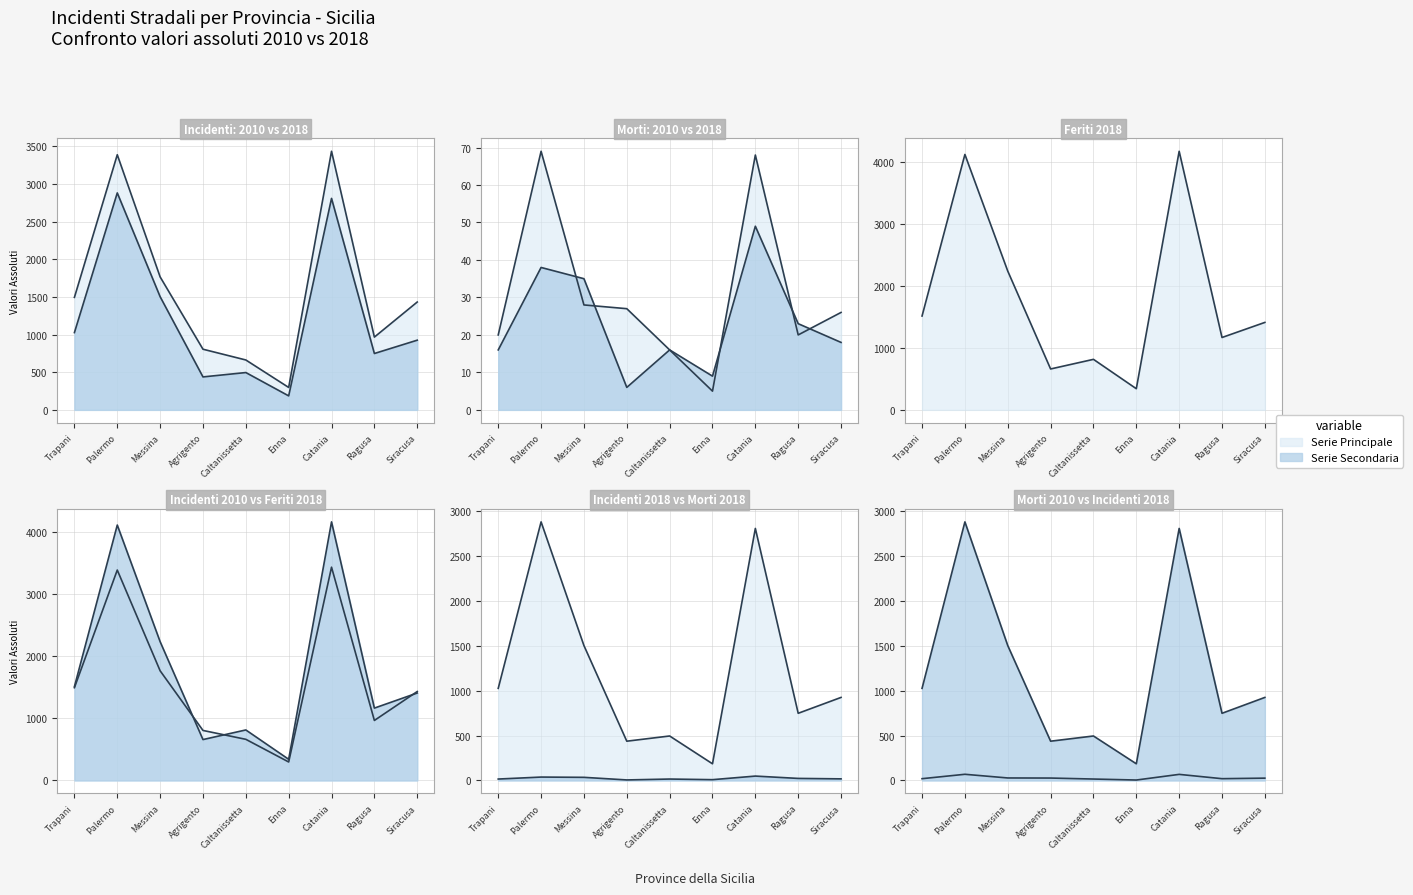

Which category has the highest value in the Incidenti 2018 series?

Palermo